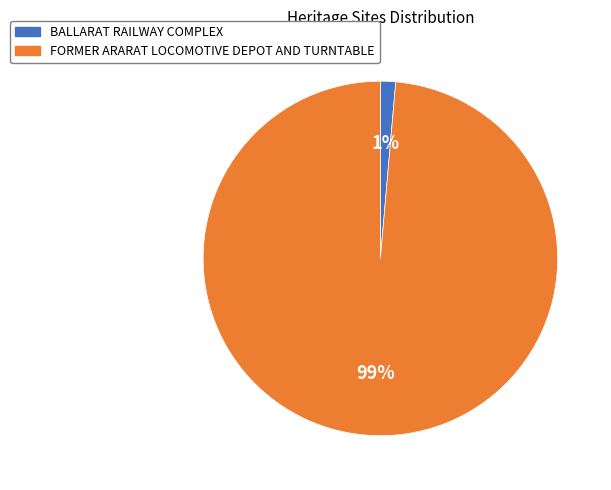

To the nearest percent, what is the combined percentage of BALLARAT RAILWAY COMPLEX and FORMER ARARAT LOCOMOTIVE DEPOT AND TURNTABLE?

100%